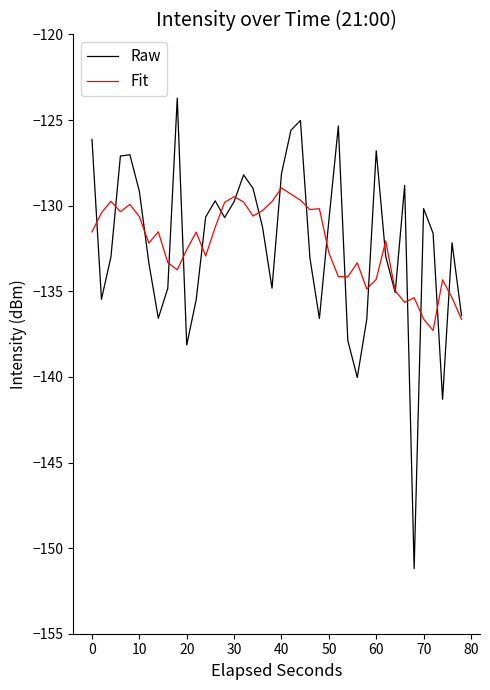

How many lines are shown in the chart?

2